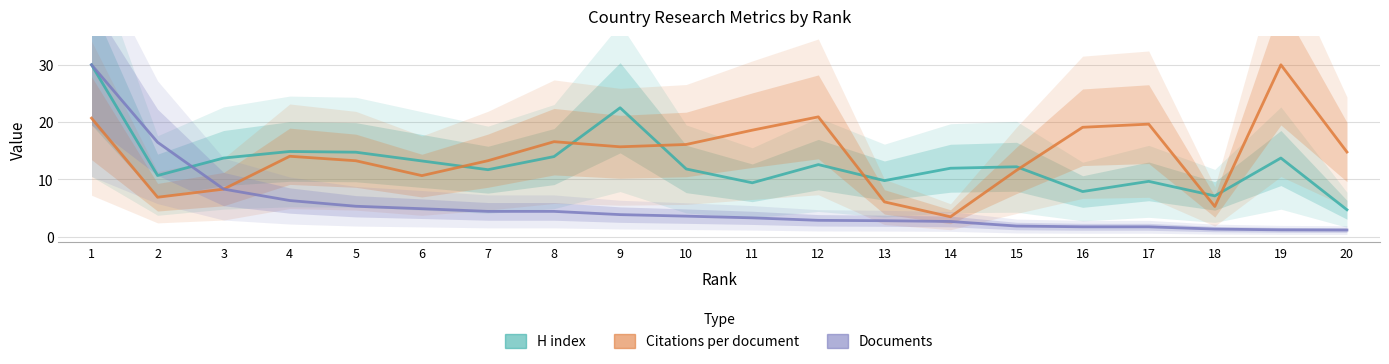

At how many categories does at least one series exceed 28?

2